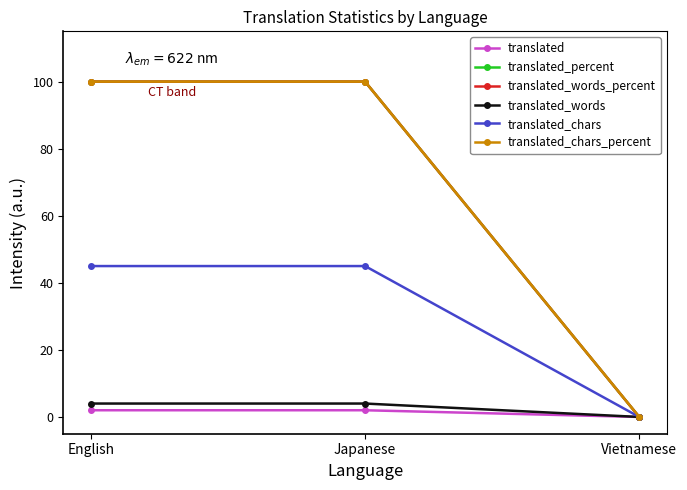

Reading right to left, list all the values displayed in this chart.

translated: 0	2	2
translated_percent: 0	100	100
translated_words_percent: 0	100	100
translated_words: 0	4	4
translated_chars: 0	45	45
translated_chars_percent: 0	100	100